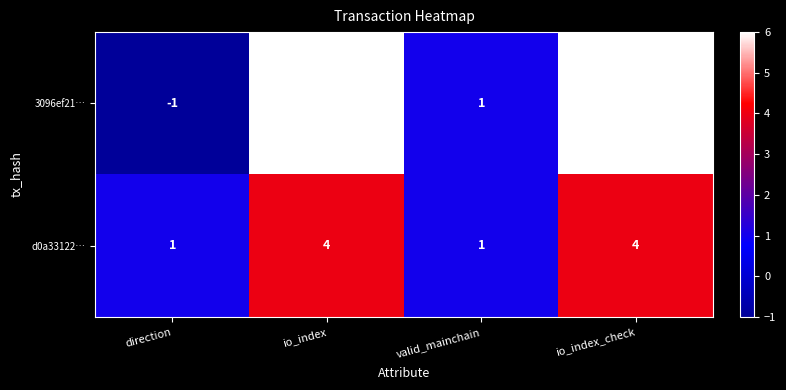

The d0a33122… series shows 4 at io_index_check. True or false?

True